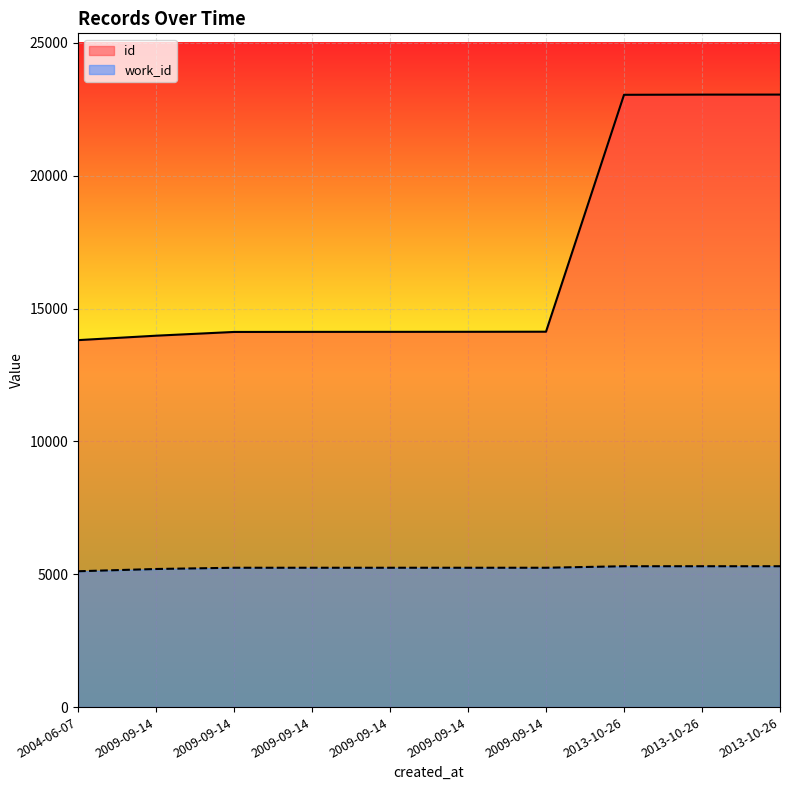

What is the value of the work_id point at the 8th from the left?

5301